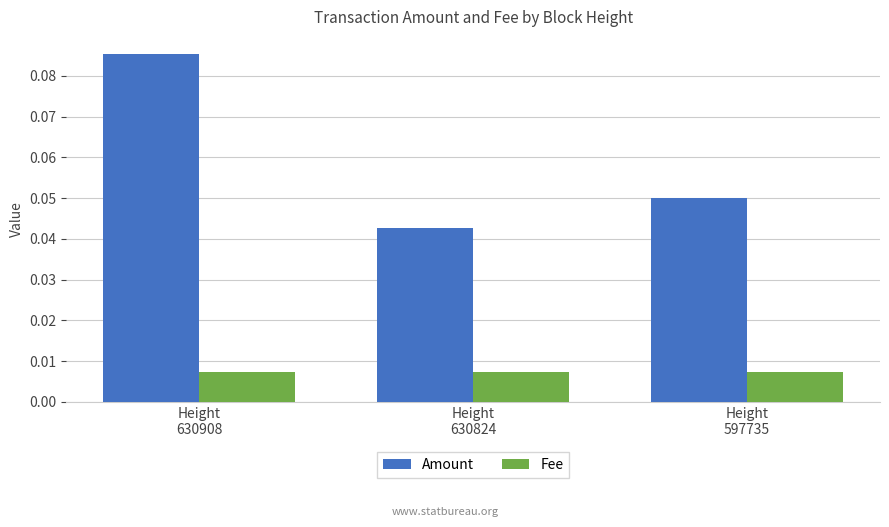

How many Amount values are between 0 and 1?

3